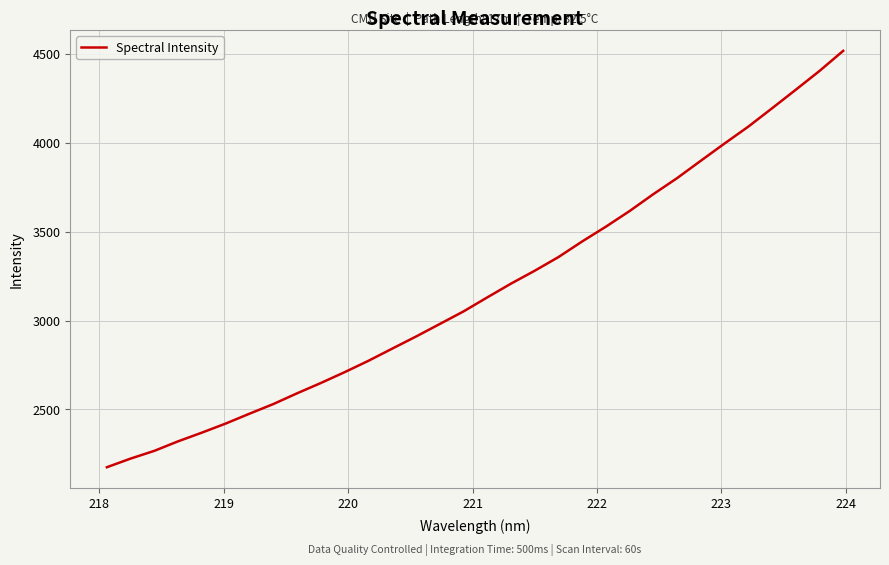

Count the number of categories in the chart.

32